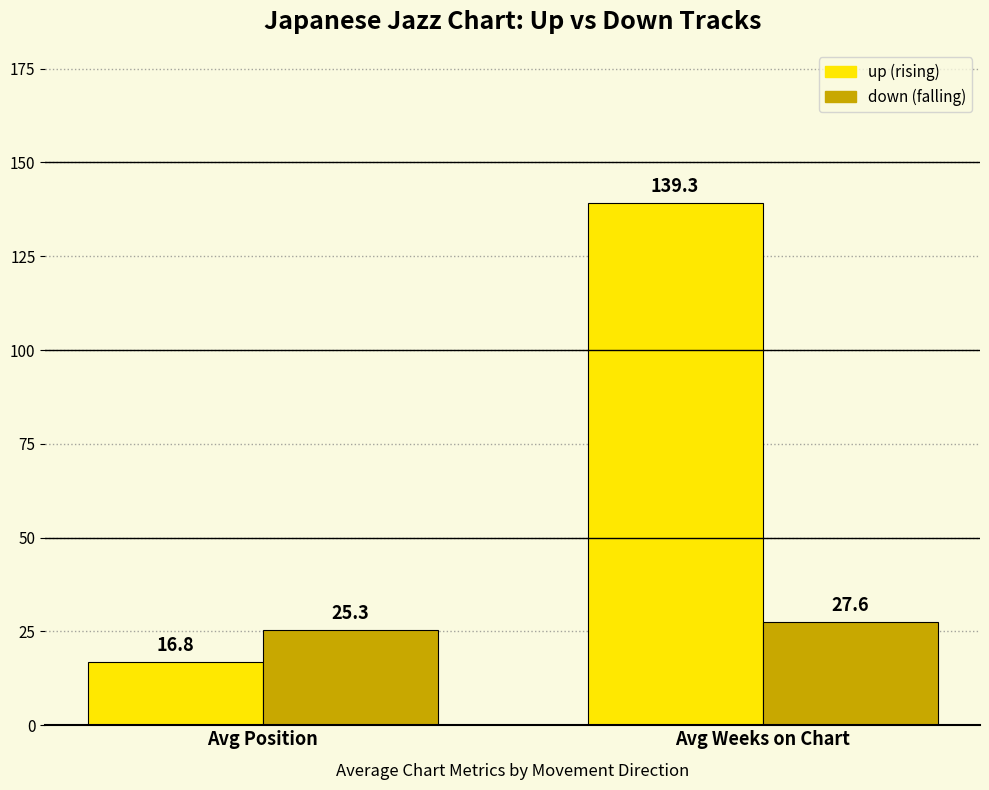

At which category is the sum across all series the highest?

Avg Weeks on Chart